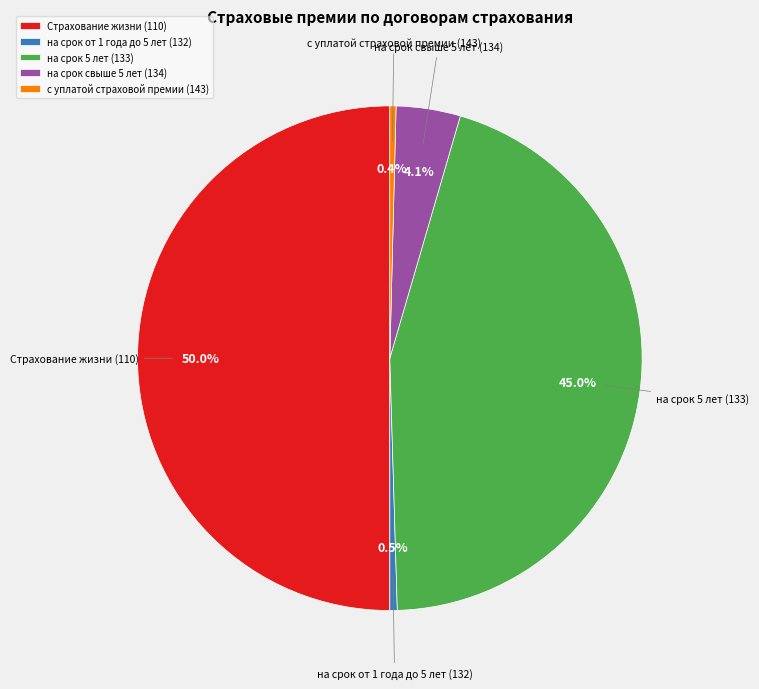

True or false: с уплатой страховой премии (143) accounts for 0% of the total.

True